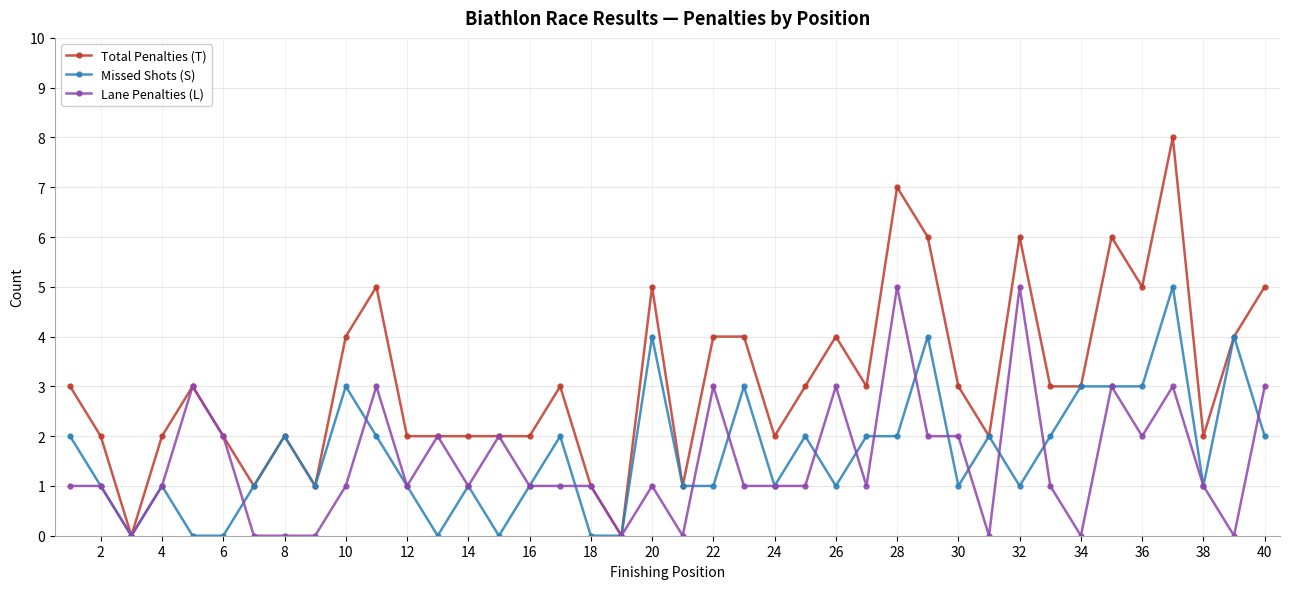

Which series has the largest total across all categories?

Total Penalties (T)